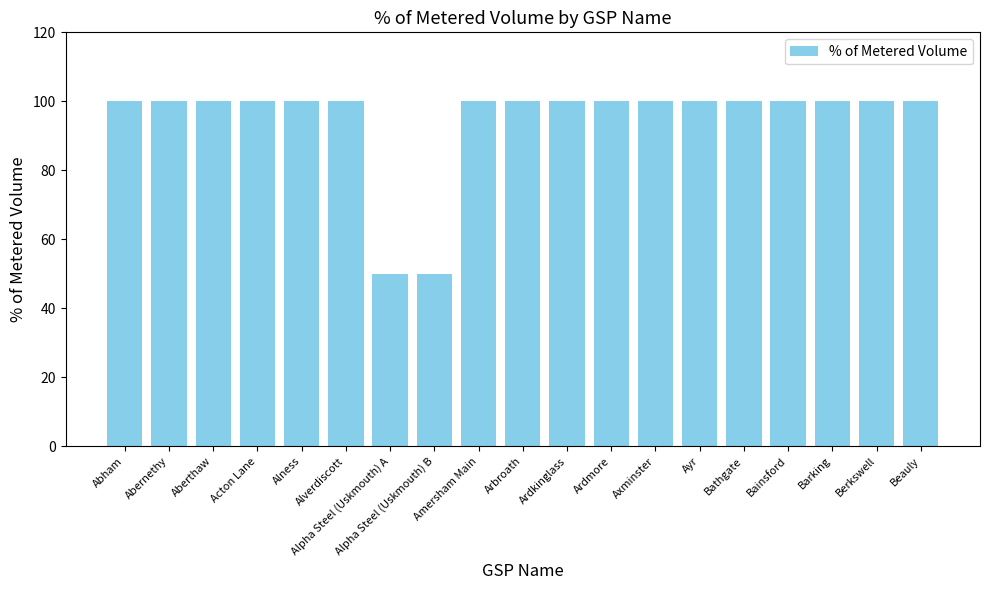

Is it true that the value at Bainsford is 173?

False